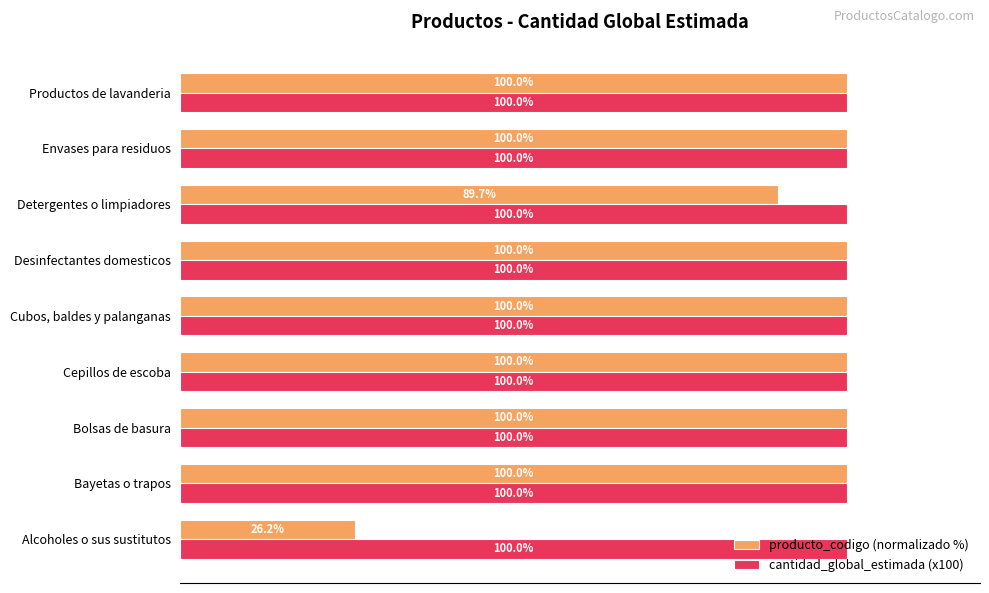

Where is producto_codigo (normalizado %) nearest to the value 63?

Detergentes o limpiadores